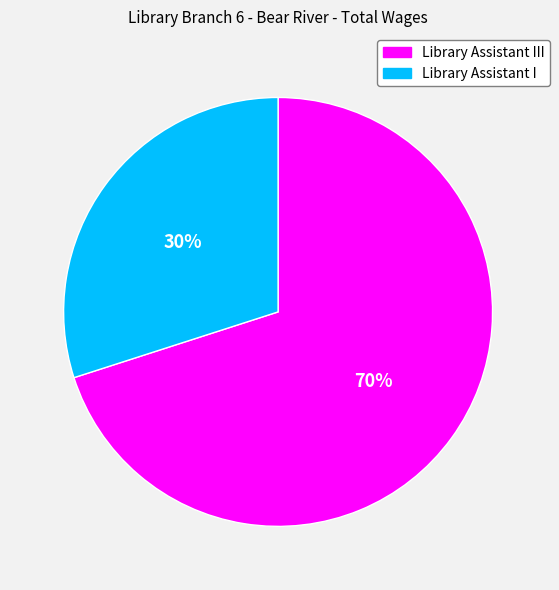

What percentage is the Library Assistant I slice, to the nearest percent?

30%